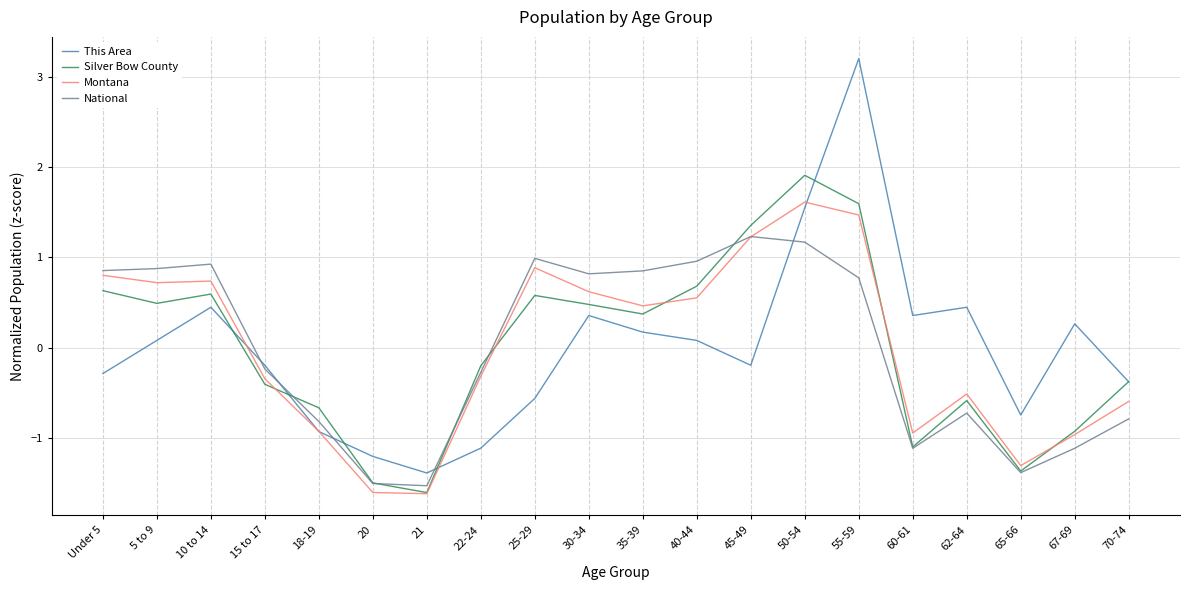

At which label does This Area first exceed 0?

5 to 9